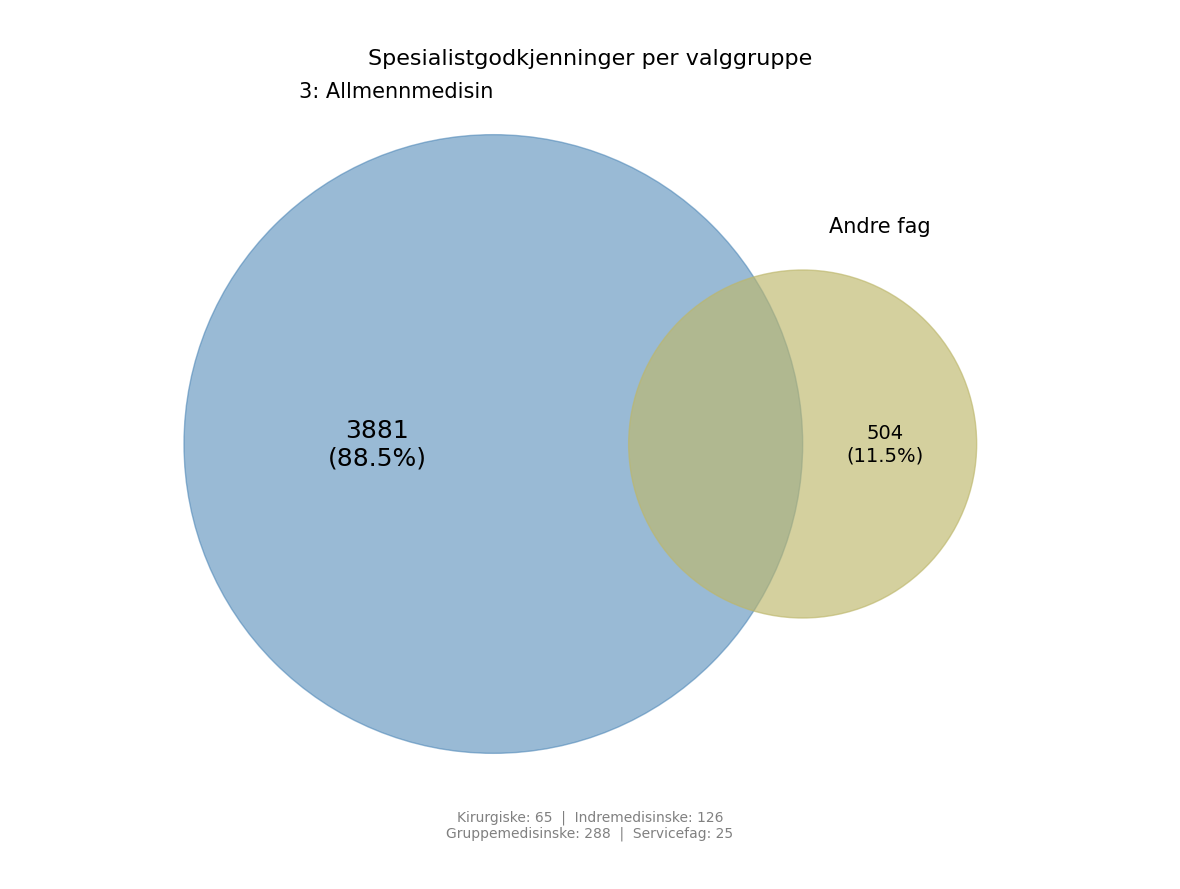

What is the largest slice in the pie chart?

3: Allmennmedisin